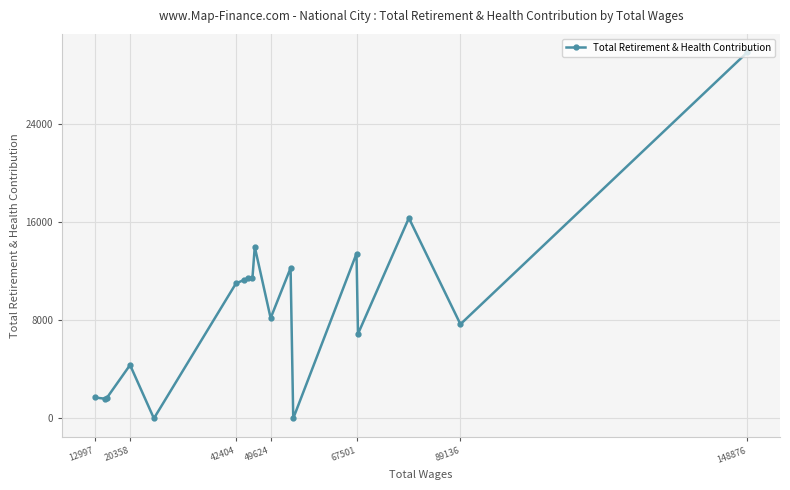

What is the difference between the maximum and second lowest values?

29820